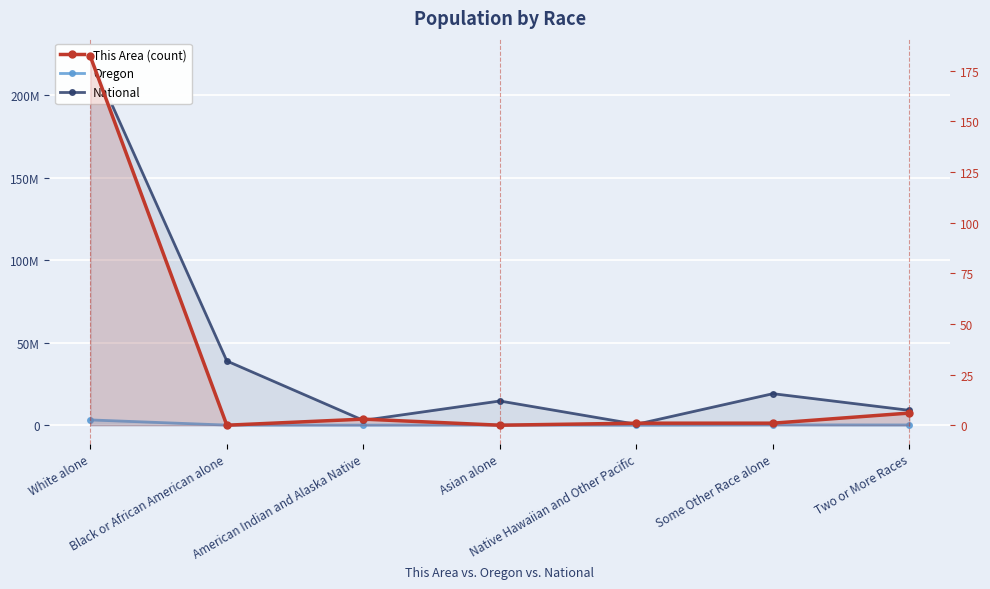

Reading left to right, what are all the values shown in this chart?

Oregon: 3204614	69206	53203	141263	13404	204625	144759
National: 223553265	38929319	2932248	14674252	540013	19107368	9009073
This Area: 182	0	3	0	1	1	6